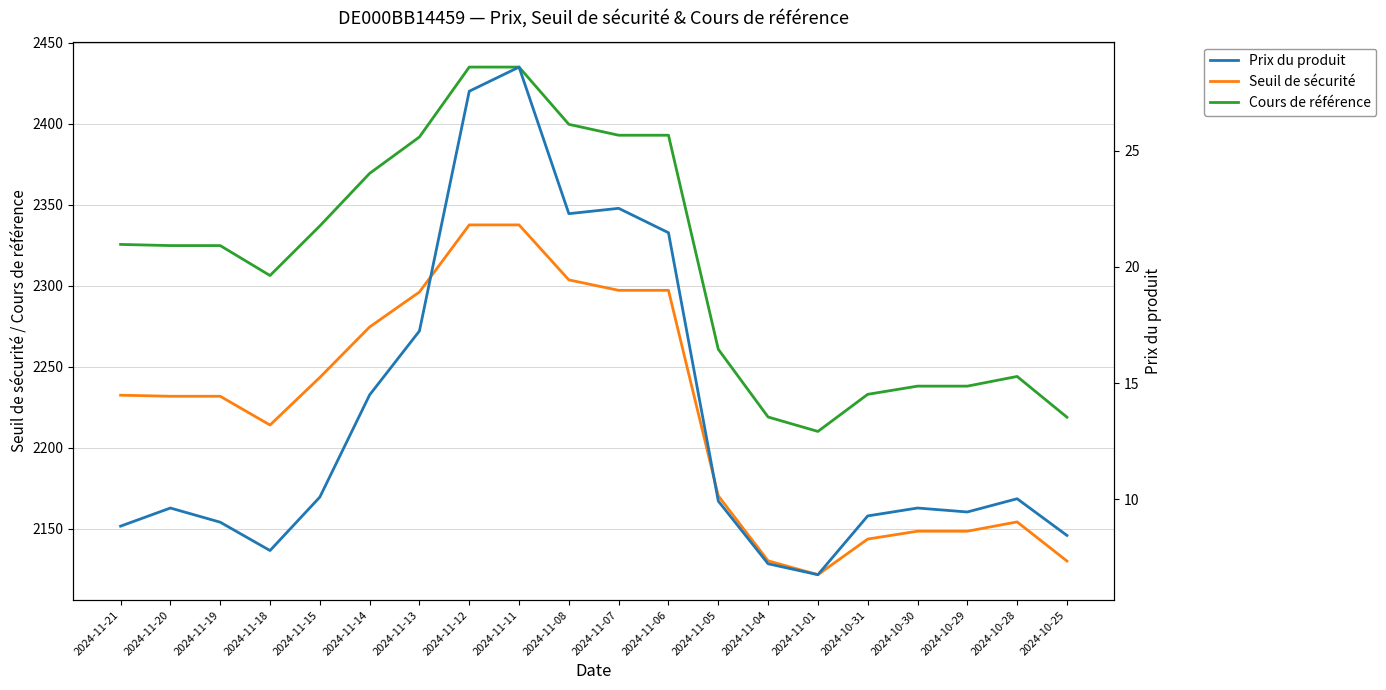

True or false: Prix du produit and Cours de référence cross at least once.

False